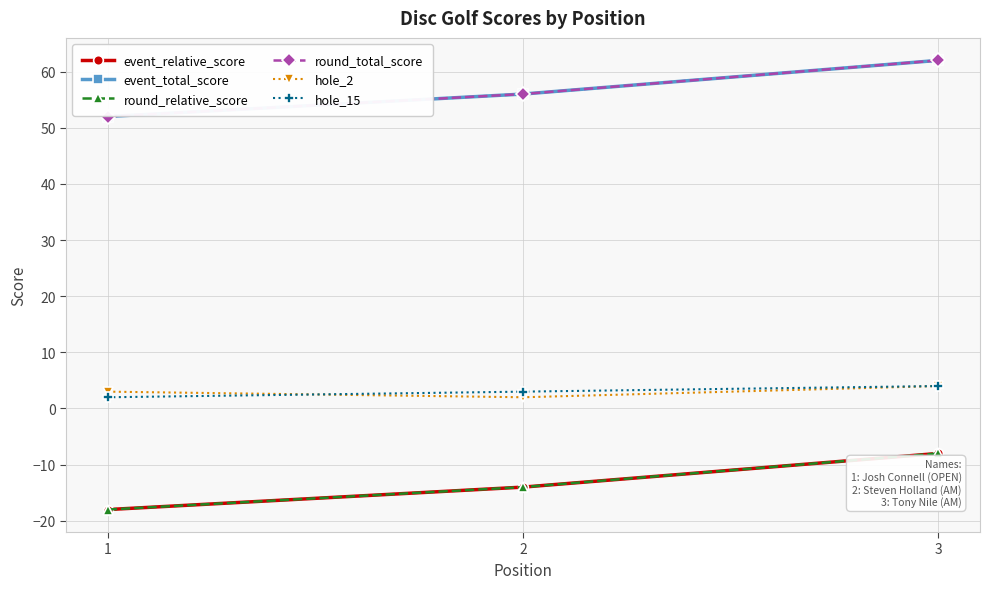

Reading left to right, transcribe all the data shown in this chart.

event_relative_score: -18	-14	-8
event_total_score: 52	56	62
round_relative_score: -18	-14	-8
round_total_score: 52	56	62
hole_2: 3	2	4
hole_15: 2	3	4